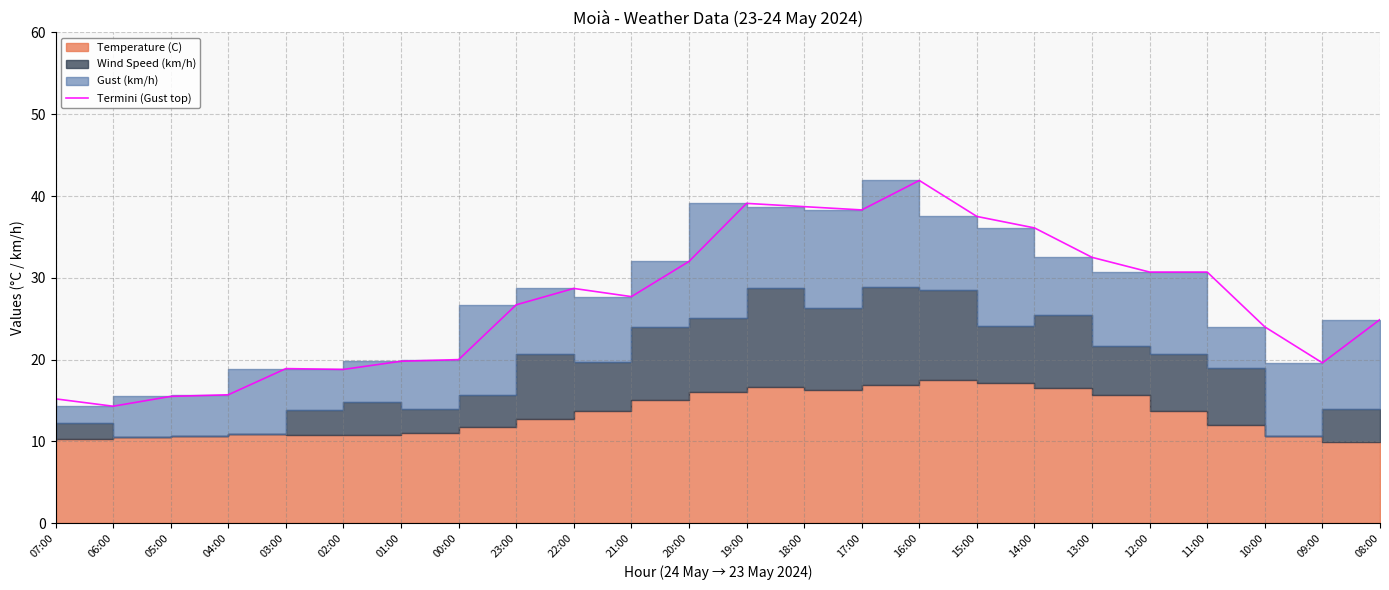

What is the difference between the maximum and minimum values?

27.6